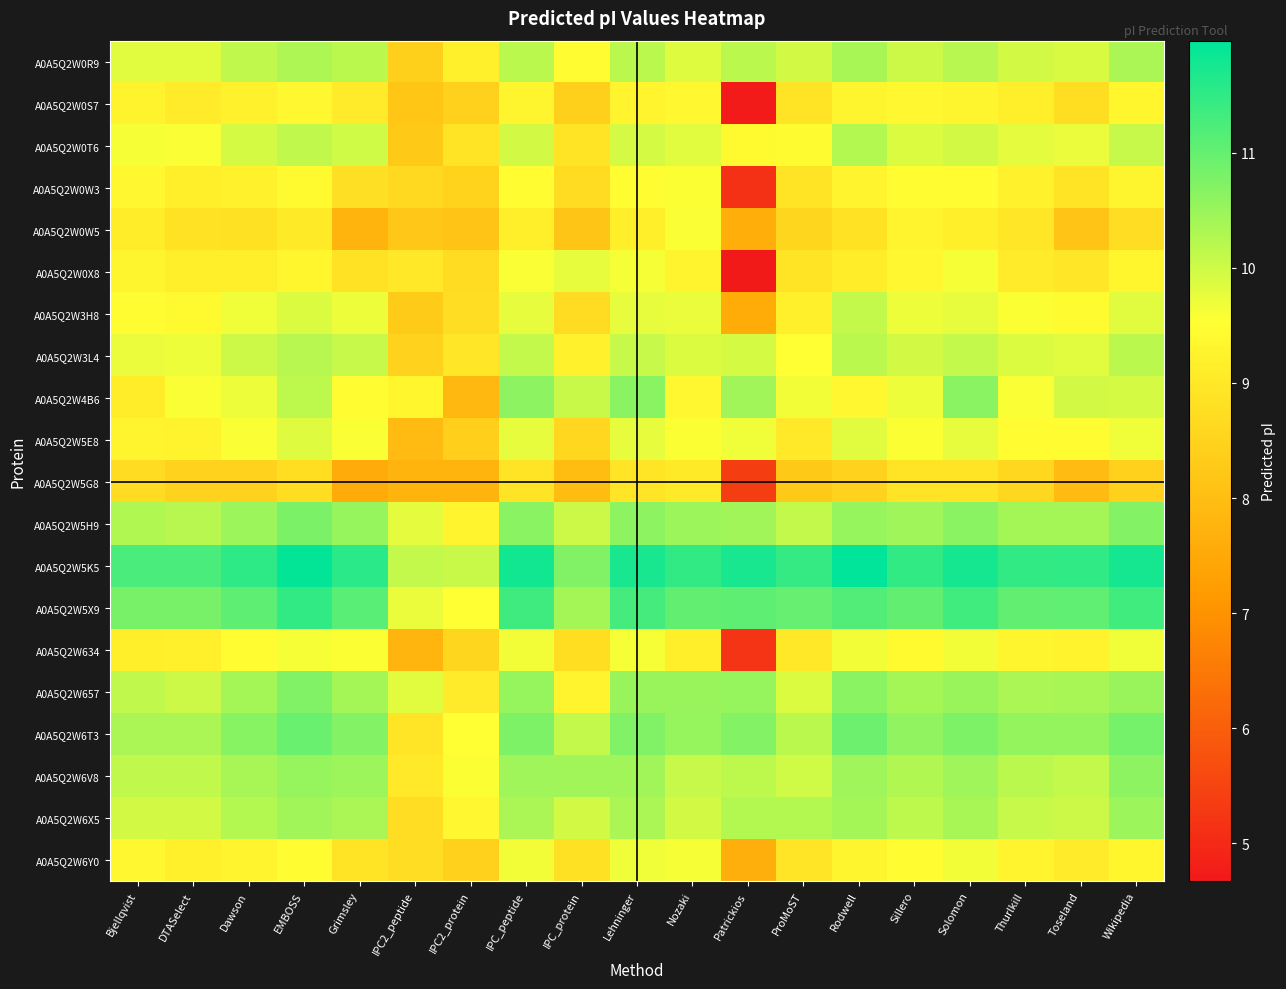

Reading right to left, what are all the values shown in this chart?

A0A5Q2W0R9: Wikipedia=10.3	Toseland=9.9	Thurlkill=10.0	Solomon=10.2	Sillero=10.0	Rodwell=10.4	ProMoST=10.0	Patrickios=10.2	Nozaki=9.9	Lehninger=10.2	IPC_protein=9.5	IPC_peptide=10.2	IPC2_protein=9.2	IPC2_peptide=8.4	Grimsley=10.2	EMBOSS=10.3	Dawson=10.1	DTASelect=9.8	Bjellqvist=9.8
A0A5Q2W0S7: Wikipedia=9.3	Toseland=8.8	Thurlkill=9.2	Solomon=9.3	Sillero=9.4	Rodwell=9.3	ProMoST=8.9	Patrickios=4.7	Nozaki=9.4	Lehninger=9.3	IPC_protein=8.4	IPC_peptide=9.3	IPC2_protein=8.5	IPC2_peptide=8.2	Grimsley=9.1	EMBOSS=9.4	Dawson=9.2	DTASelect=9.1	Bjellqvist=9.2
A0A5Q2W0T6: Wikipedia=10.1	Toseland=9.7	Thurlkill=9.8	Solomon=10.0	Sillero=9.9	Rodwell=10.3	ProMoST=9.5	Patrickios=9.4	Nozaki=9.8	Lehninger=9.9	IPC_protein=8.9	IPC_peptide=10.0	IPC2_protein=8.9	IPC2_peptide=8.3	Grimsley=10.0	EMBOSS=10.1	Dawson=9.9	DTASelect=9.6	Bjellqvist=9.6
A0A5Q2W0W3: Wikipedia=9.3	Toseland=8.9	Thurlkill=9.2	Solomon=9.5	Sillero=9.5	Rodwell=9.3	ProMoST=8.9	Patrickios=5.2	Nozaki=9.6	Lehninger=9.5	IPC_protein=8.7	IPC_peptide=9.5	IPC2_protein=8.5	IPC2_peptide=8.7	Grimsley=8.8	EMBOSS=9.4	Dawson=9.2	DTASelect=9.2	Bjellqvist=9.4
A0A5Q2W0W5: Wikipedia=8.7	Toseland=8.1	Thurlkill=9.0	Solomon=9.1	Sillero=9.3	Rodwell=8.9	ProMoST=8.6	Patrickios=7.6	Nozaki=9.6	Lehninger=9.2	IPC_protein=8.2	IPC_peptide=9.1	IPC2_protein=8.1	IPC2_peptide=8.2	Grimsley=7.7	EMBOSS=9.1	Dawson=8.8	DTASelect=8.8	Bjellqvist=9.1
A0A5Q2W0X8: Wikipedia=9.3	Toseland=9.0	Thurlkill=9.1	Solomon=9.6	Sillero=9.4	Rodwell=9.1	ProMoST=8.9	Patrickios=4.7	Nozaki=9.3	Lehninger=9.6	IPC_protein=9.8	IPC_peptide=9.6	IPC2_protein=8.7	IPC2_peptide=9.0	Grimsley=8.9	EMBOSS=9.3	Dawson=9.2	DTASelect=9.2	Bjellqvist=9.3
A0A5Q2W3H8: Wikipedia=9.8	Toseland=9.5	Thurlkill=9.6	Solomon=9.8	Sillero=9.7	Rodwell=10.1	ProMoST=9.2	Patrickios=7.6	Nozaki=9.7	Lehninger=9.8	IPC_protein=8.7	IPC_peptide=9.8	IPC2_protein=8.7	IPC2_peptide=8.3	Grimsley=9.7	EMBOSS=9.9	Dawson=9.7	DTASelect=9.4	Bjellqvist=9.5
A0A5Q2W3L4: Wikipedia=10.2	Toseland=9.8	Thurlkill=9.9	Solomon=10.1	Sillero=10.0	Rodwell=10.2	ProMoST=9.5	Patrickios=9.9	Nozaki=9.9	Lehninger=10.1	IPC_protein=9.2	IPC_peptide=10.1	IPC2_protein=9.0	IPC2_peptide=8.5	Grimsley=10.1	EMBOSS=10.2	Dawson=10.0	DTASelect=9.7	Bjellqvist=9.7
A0A5Q2W4B6: Wikipedia=9.9	Toseland=10.0	Thurlkill=9.6	Solomon=10.6	Sillero=9.7	Rodwell=9.4	ProMoST=9.6	Patrickios=10.4	Nozaki=9.4	Lehninger=10.6	IPC_protein=10.1	IPC_peptide=10.6	IPC2_protein=7.8	IPC2_peptide=9.3	Grimsley=9.5	EMBOSS=10.2	Dawson=9.7	DTASelect=9.6	Bjellqvist=9.1
A0A5Q2W5E8: Wikipedia=9.7	Toseland=9.5	Thurlkill=9.5	Solomon=9.8	Sillero=9.6	Rodwell=9.8	ProMoST=9.0	Patrickios=9.7	Nozaki=9.6	Lehninger=9.8	IPC_protein=8.6	IPC_peptide=9.8	IPC2_protein=8.4	IPC2_peptide=7.9	Grimsley=9.6	EMBOSS=9.8	Dawson=9.6	DTASelect=9.2	Bjellqvist=9.3
A0A5Q2W5G8: Wikipedia=8.4	Toseland=7.9	Thurlkill=8.6	Solomon=8.9	Sillero=8.9	Rodwell=8.5	ProMoST=8.3	Patrickios=5.4	Nozaki=9.1	Lehninger=8.9	IPC_protein=8.0	IPC_peptide=8.9	IPC2_protein=7.7	IPC2_peptide=7.7	Grimsley=7.5	EMBOSS=8.8	Dawson=8.5	DTASelect=8.5	Bjellqvist=8.7
A0A5Q2W5H9: Wikipedia=10.7	Toseland=10.4	Thurlkill=10.4	Solomon=10.6	Sillero=10.5	Rodwell=10.5	ProMoST=10.1	Patrickios=10.4	Nozaki=10.5	Lehninger=10.6	IPC_protein=10.0	IPC_peptide=10.6	IPC2_protein=9.3	IPC2_peptide=9.8	Grimsley=10.5	EMBOSS=10.8	Dawson=10.5	DTASelect=10.2	Bjellqvist=10.3
A0A5Q2W5K5: Wikipedia=11.8	Toseland=11.5	Thurlkill=11.5	Solomon=11.8	Sillero=11.5	Rodwell=12.0	ProMoST=11.4	Patrickios=11.7	Nozaki=11.5	Lehninger=11.7	IPC_protein=10.7	IPC_peptide=11.8	IPC2_protein=10.1	IPC2_peptide=10.1	Grimsley=11.6	EMBOSS=11.9	Dawson=11.5	DTASelect=11.3	Bjellqvist=11.3
A0A5Q2W5X9: Wikipedia=11.3	Toseland=11.1	Thurlkill=11.0	Solomon=11.3	Sillero=11.0	Rodwell=11.2	ProMoST=11.0	Patrickios=11.1	Nozaki=11.0	Lehninger=11.3	IPC_protein=10.4	IPC_peptide=11.4	IPC2_protein=9.5	IPC2_peptide=9.7	Grimsley=11.1	EMBOSS=11.5	Dawson=11.1	DTASelect=10.8	Bjellqvist=10.8
A0A5Q2W634: Wikipedia=9.7	Toseland=9.3	Thurlkill=9.3	Solomon=9.7	Sillero=9.4	Rodwell=9.7	ProMoST=9.0	Patrickios=5.2	Nozaki=9.1	Lehninger=9.6	IPC_protein=8.8	IPC_peptide=9.7	IPC2_protein=8.6	IPC2_peptide=7.8	Grimsley=9.6	EMBOSS=9.6	Dawson=9.5	DTASelect=9.2	Bjellqvist=9.2
A0A5Q2W657: Wikipedia=10.5	Toseland=10.3	Thurlkill=10.3	Solomon=10.5	Sillero=10.4	Rodwell=10.7	ProMoST=9.9	Patrickios=10.5	Nozaki=10.5	Lehninger=10.5	IPC_protein=9.3	IPC_peptide=10.5	IPC2_protein=9.1	IPC2_peptide=9.8	Grimsley=10.4	EMBOSS=10.7	Dawson=10.4	DTASelect=10.0	Bjellqvist=10.1
A0A5Q2W6T3: Wikipedia=10.8	Toseland=10.6	Thurlkill=10.6	Solomon=10.8	Sillero=10.6	Rodwell=10.9	ProMoST=10.2	Patrickios=10.7	Nozaki=10.5	Lehninger=10.7	IPC_protein=10.1	IPC_peptide=10.8	IPC2_protein=9.5	IPC2_peptide=8.9	Grimsley=10.7	EMBOSS=11.0	Dawson=10.7	DTASelect=10.3	Bjellqvist=10.3
A0A5Q2W6V8: Wikipedia=10.6	Toseland=10.1	Thurlkill=10.2	Solomon=10.5	Sillero=10.3	Rodwell=10.5	ProMoST=10.0	Patrickios=10.2	Nozaki=10.1	Lehninger=10.4	IPC_protein=10.4	IPC_peptide=10.5	IPC2_protein=9.6	IPC2_peptide=9.0	Grimsley=10.5	EMBOSS=10.5	Dawson=10.4	DTASelect=10.1	Bjellqvist=10.1
A0A5Q2W6X5: Wikipedia=10.5	Toseland=10.0	Thurlkill=10.1	Solomon=10.3	Sillero=10.2	Rodwell=10.4	ProMoST=10.2	Patrickios=10.2	Nozaki=10.0	Lehninger=10.3	IPC_protein=10.0	IPC_peptide=10.3	IPC2_protein=9.4	IPC2_peptide=8.7	Grimsley=10.3	EMBOSS=10.4	Dawson=10.2	DTASelect=10.0	Bjellqvist=10.0
A0A5Q2W6Y0: Wikipedia=9.3	Toseland=9.1	Thurlkill=9.3	Solomon=9.7	Sillero=9.5	Rodwell=9.3	ProMoST=8.9	Patrickios=7.6	Nozaki=9.6	Lehninger=9.7	IPC_protein=8.8	IPC_peptide=9.6	IPC2_protein=8.4	IPC2_peptide=8.7	Grimsley=8.9	EMBOSS=9.5	Dawson=9.3	DTASelect=9.2	Bjellqvist=9.4